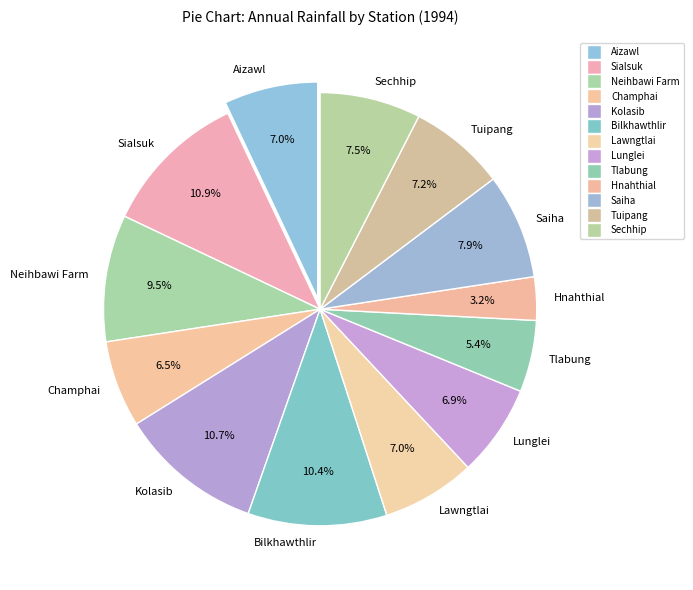

What is the smallest slice in the pie chart?

Hnahthial